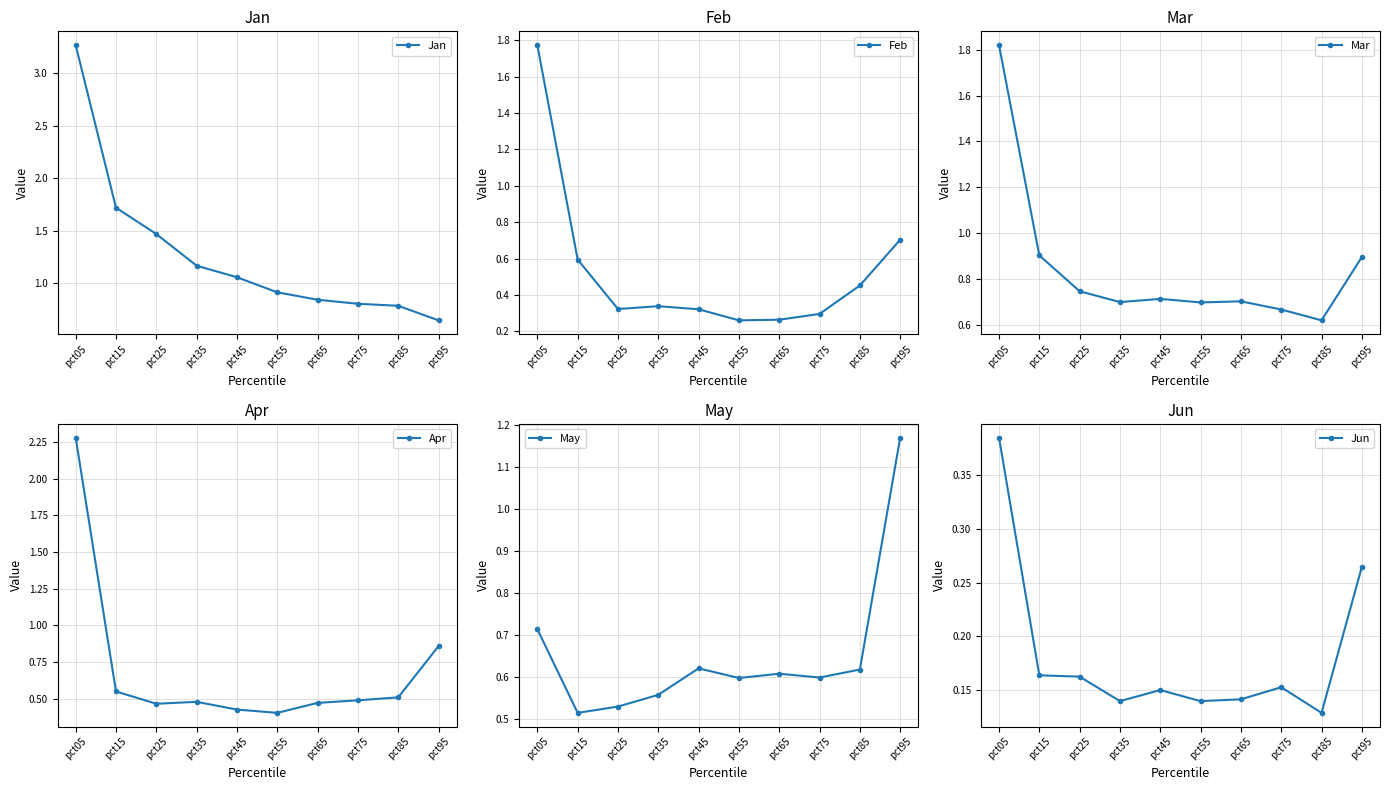

Reading left to right, list all the values displayed in this chart.

Jan: pct05=3.3	pct15=1.7	pct25=1.5	pct35=1.2	pct45=1.1	pct55=0.9	pct65=0.8	pct75=0.8	pct85=0.8	pct95=0.6
Feb: pct05=1.8	pct15=0.6	pct25=0.3	pct35=0.3	pct45=0.3	pct55=0.3	pct65=0.3	pct75=0.3	pct85=0.5	pct95=0.7
Mar: pct05=1.8	pct15=0.9	pct25=0.7	pct35=0.7	pct45=0.7	pct55=0.7	pct65=0.7	pct75=0.7	pct85=0.6	pct95=0.9
Apr: pct05=2.3	pct15=0.5	pct25=0.5	pct35=0.5	pct45=0.4	pct55=0.4	pct65=0.5	pct75=0.5	pct85=0.5	pct95=0.9
May: pct05=0.7	pct15=0.5	pct25=0.5	pct35=0.6	pct45=0.6	pct55=0.6	pct65=0.6	pct75=0.6	pct85=0.6	pct95=1.2
Jun: pct05=0.4	pct15=0.2	pct25=0.2	pct35=0.1	pct45=0.2	pct55=0.1	pct65=0.1	pct75=0.2	pct85=0.1	pct95=0.3